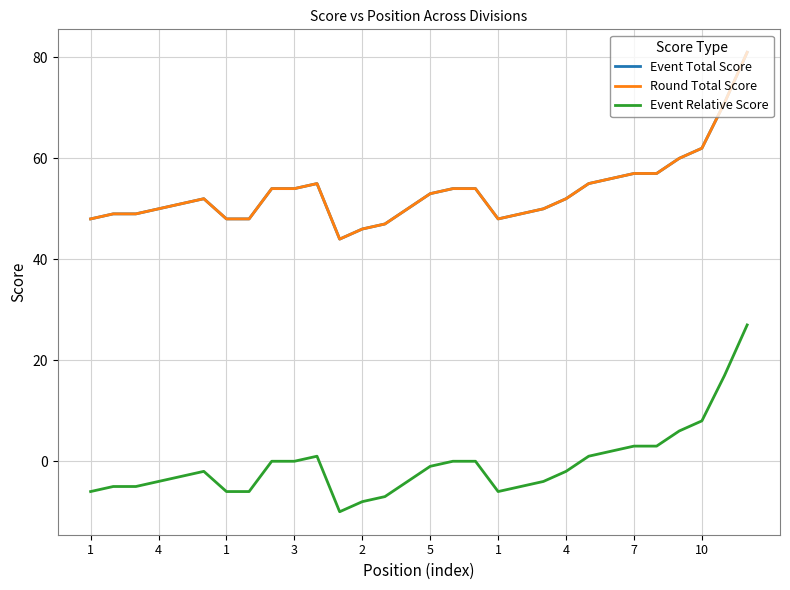

What is the average value of the Event Relative Score series?

-1